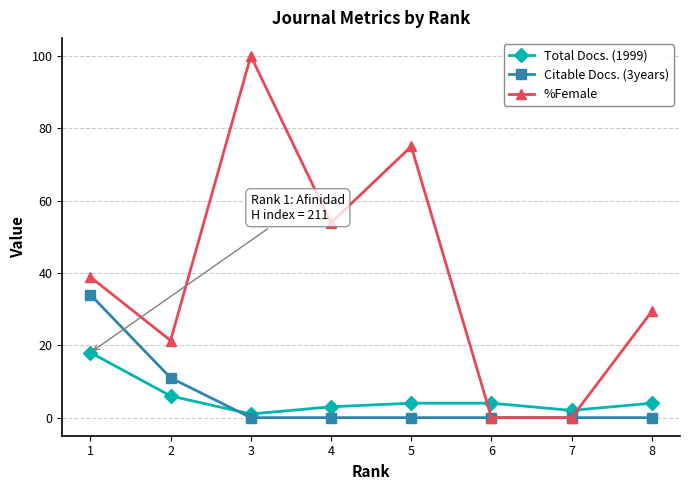

What is the sum of all Citable Docs. (3years) values?

45.0